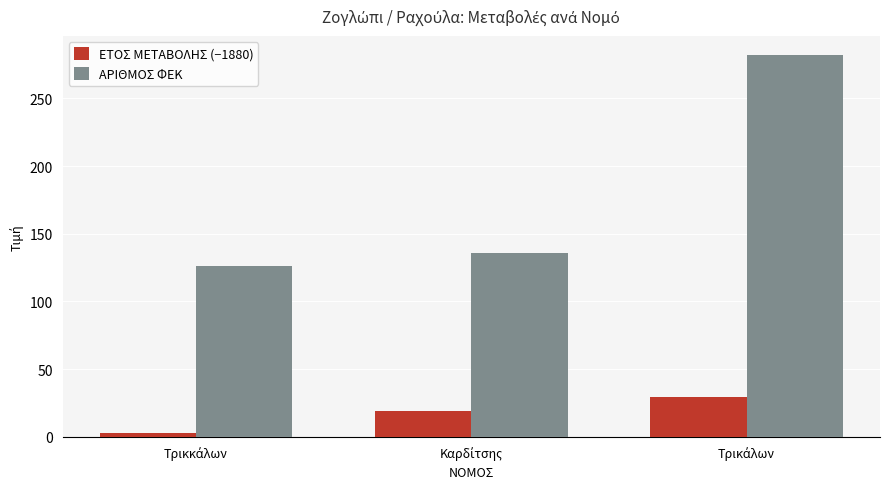

What is the minimum value shown in the chart?

3